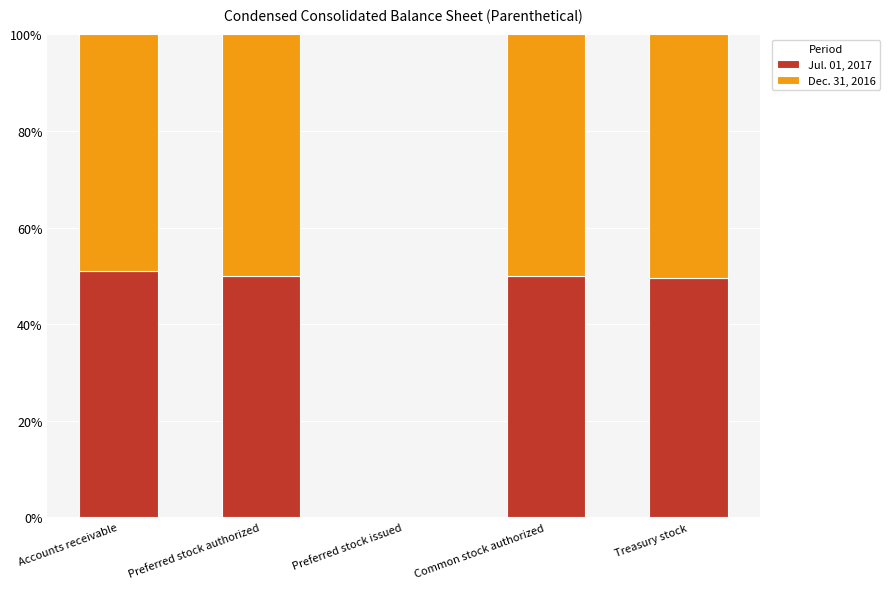

What value does the Jul. 01, 2017 series have at Accounts receivable?

51.0